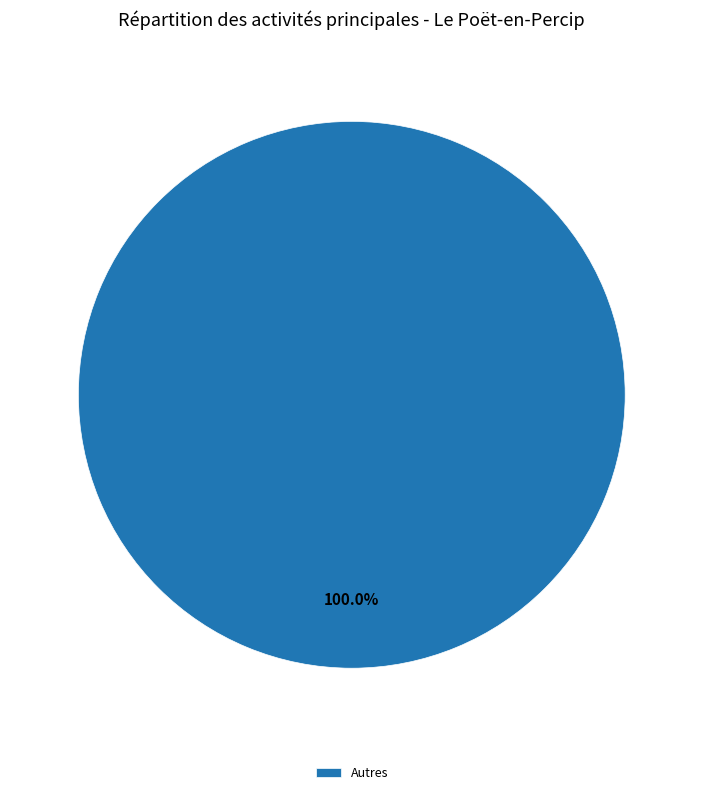

Does Autres represent more than half of the total?

Yes